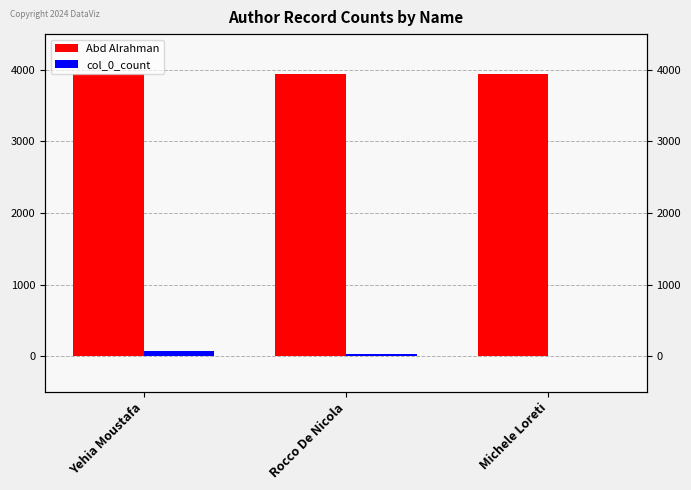

What position from the right is Yehia Moustafa?

3